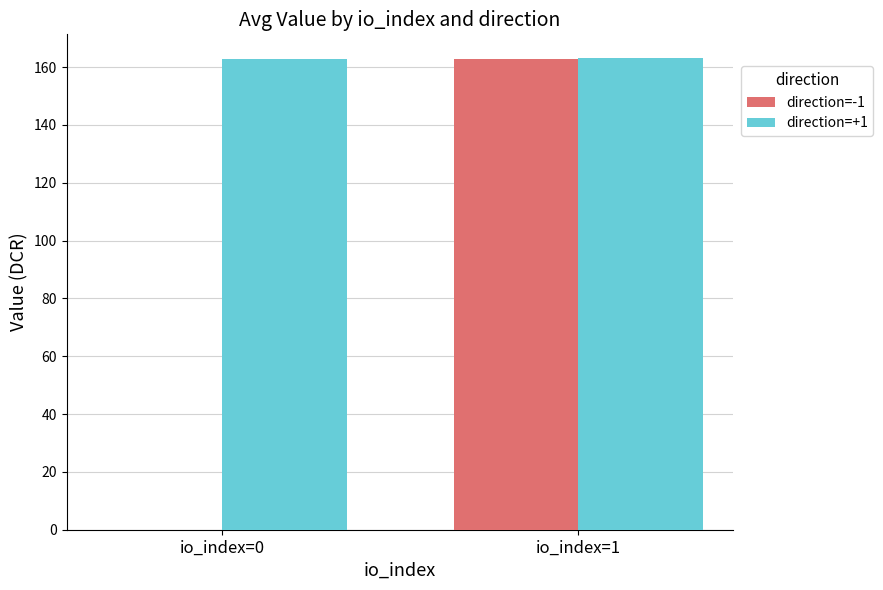

What is the total value across all series at io_index=1?

326.0